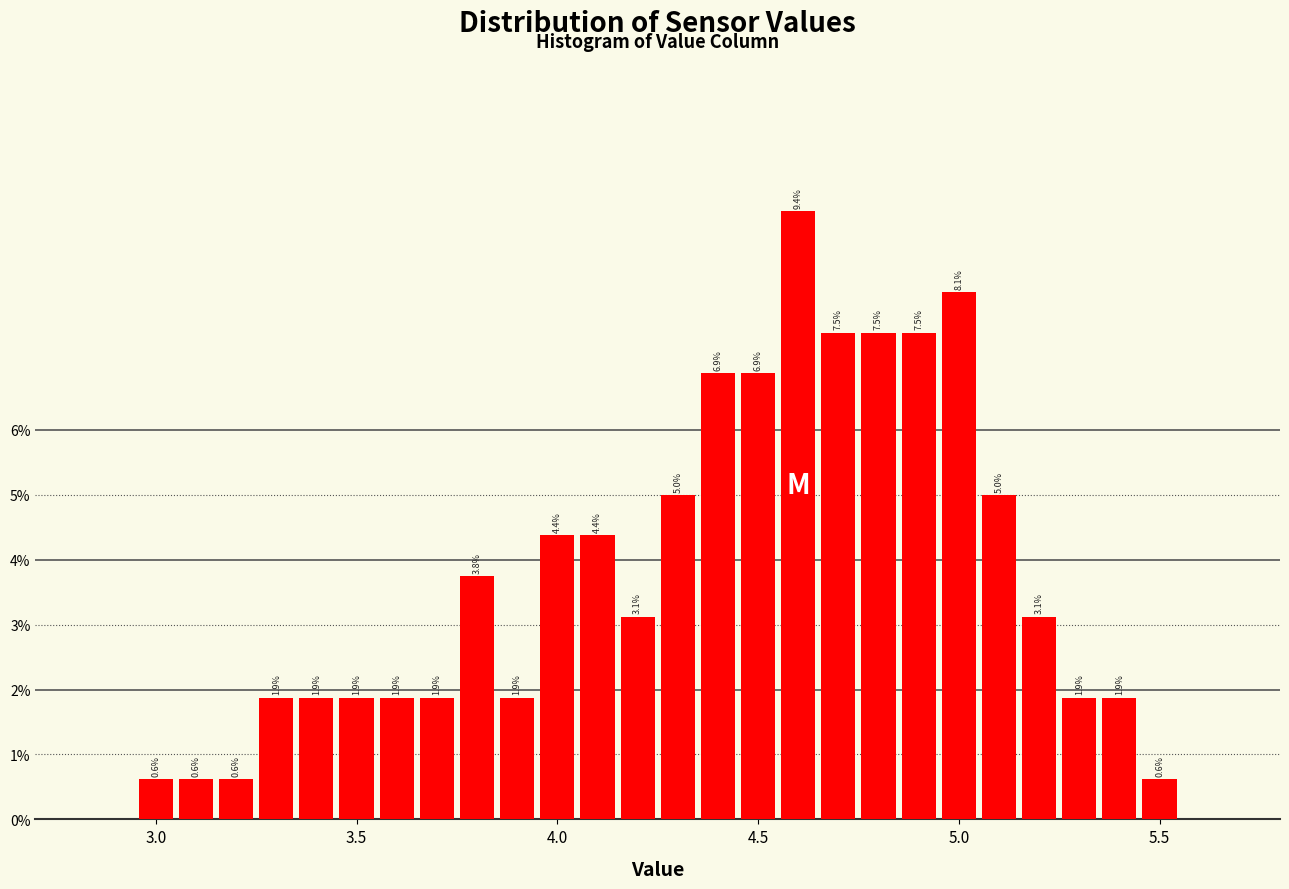

Around what value on the x-axis is the tallest bar? Give the approximate position of its centre, as read against the axis.

4.60